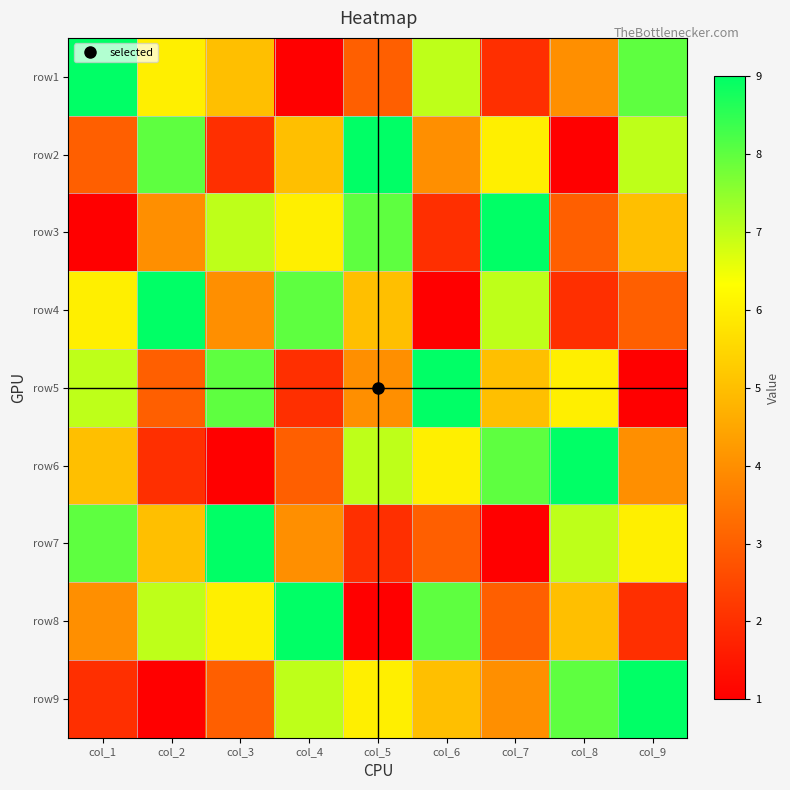

Between col_2 and col_1, which is larger?

col_1